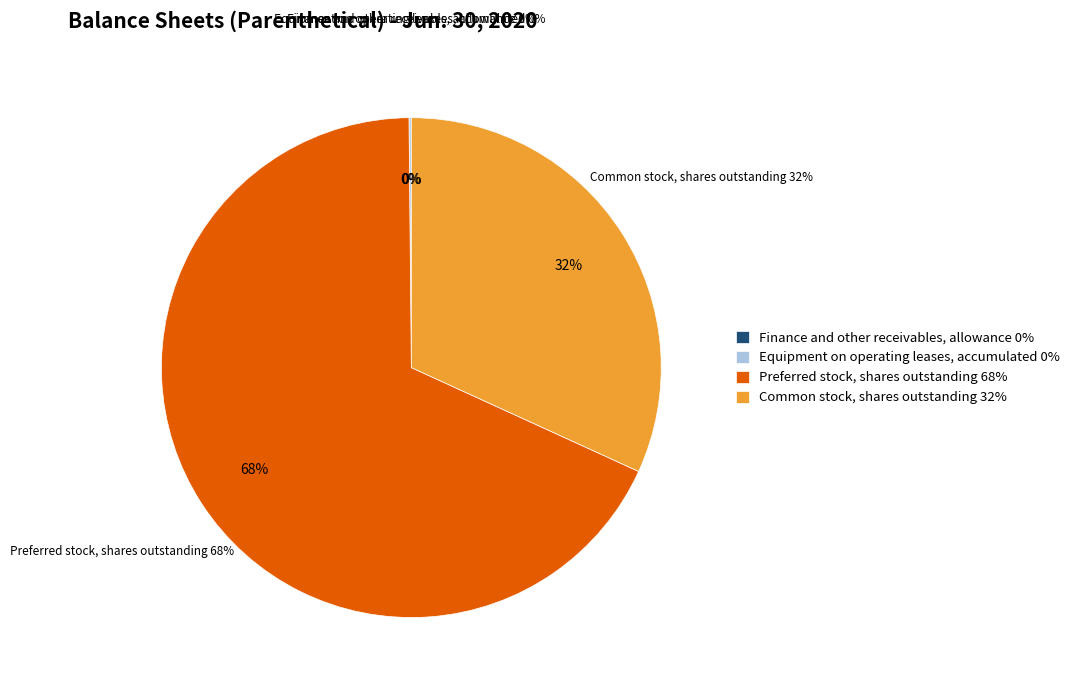

To the nearest percent, what portion does Preferred stock, shares outstanding represent?

68%